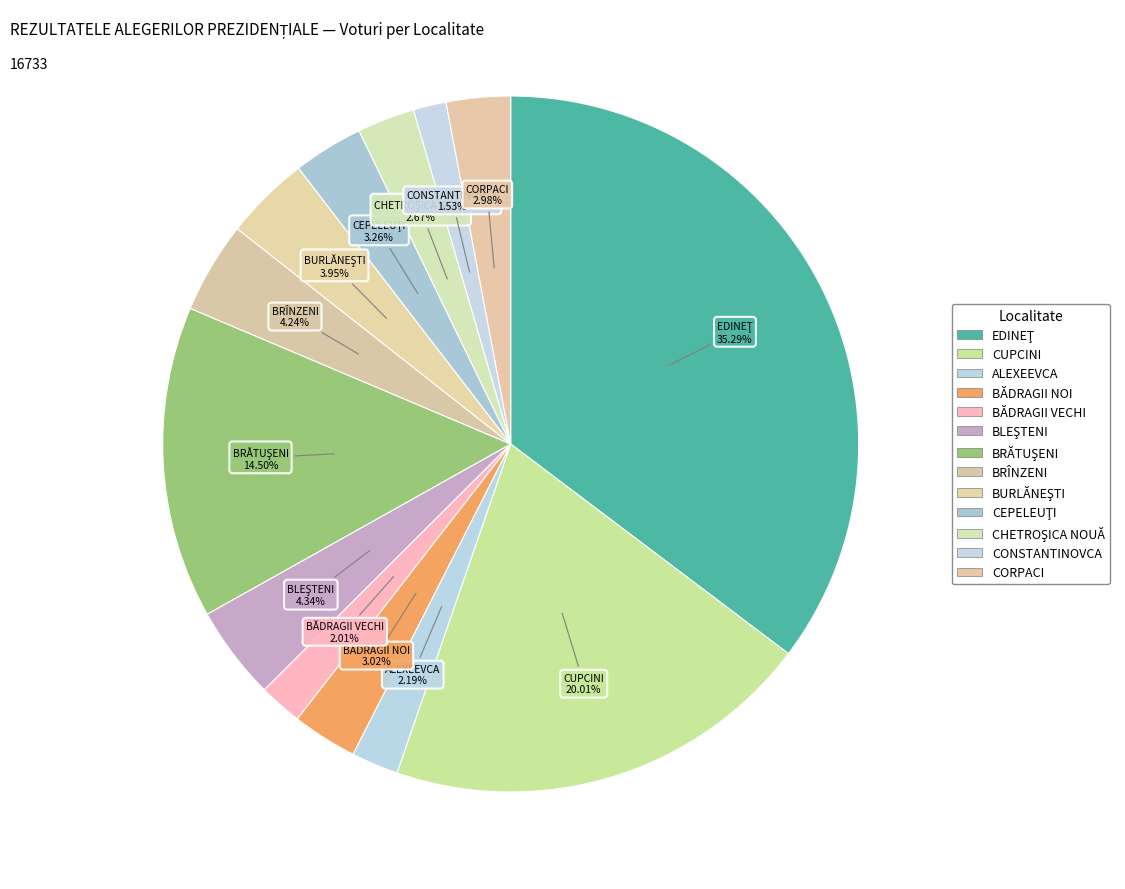

How many segments does this pie chart have?

13